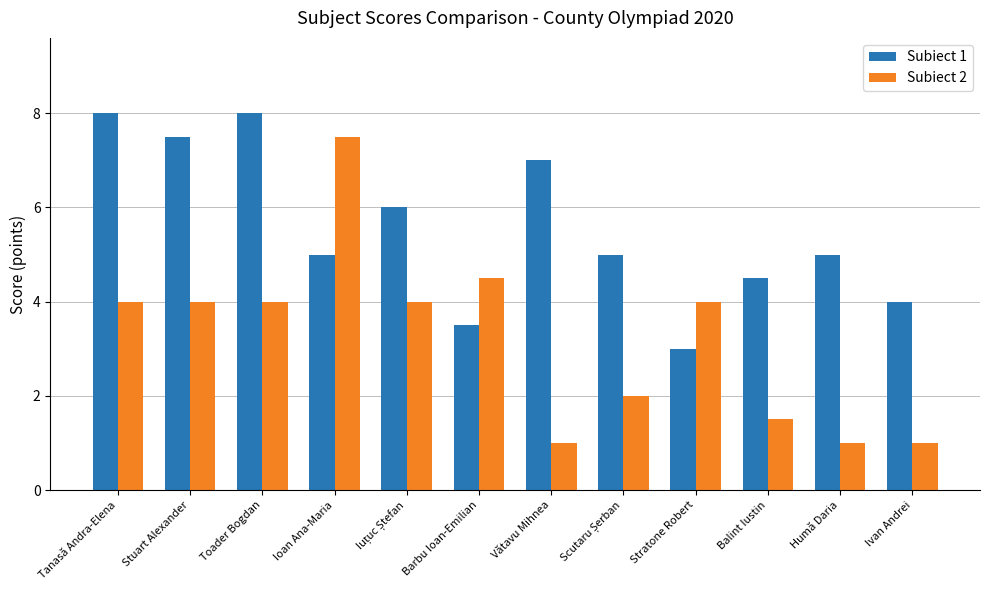

Is it true that Subiect 1 equals 10.1 at Stuart Alexander?

False